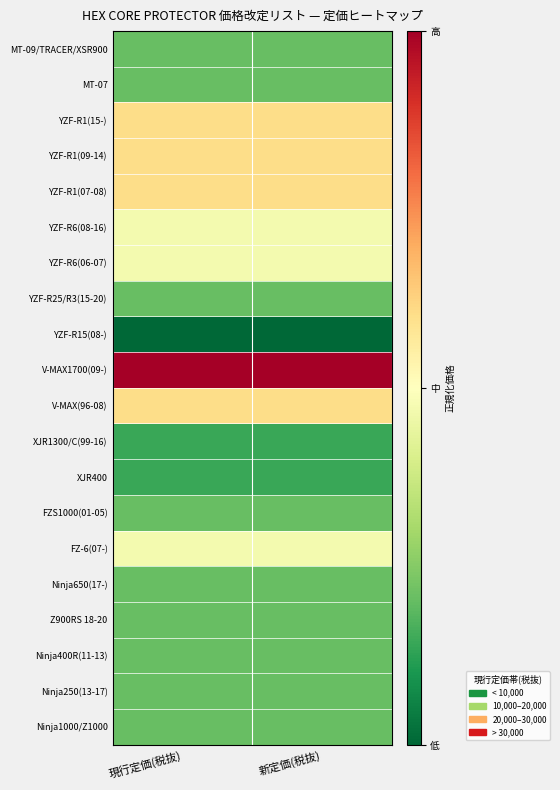

At which category is the sum across all series the highest?

現行定価(税抜)